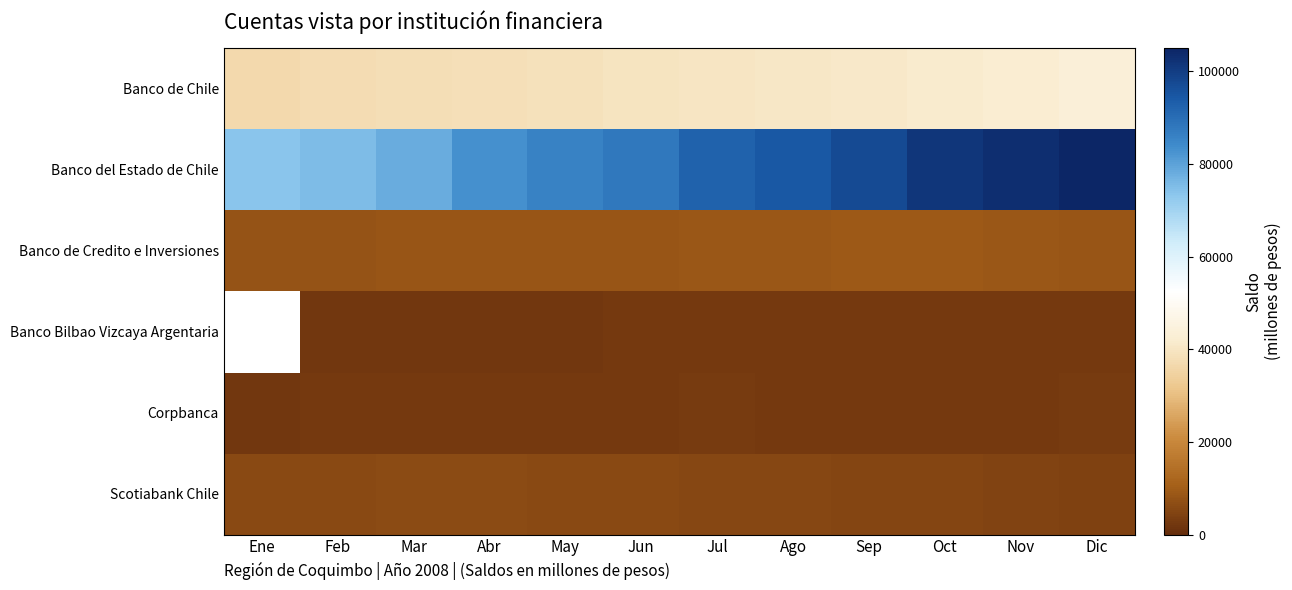

Which series has the widest spread of values?

Banco del Estado de Chile